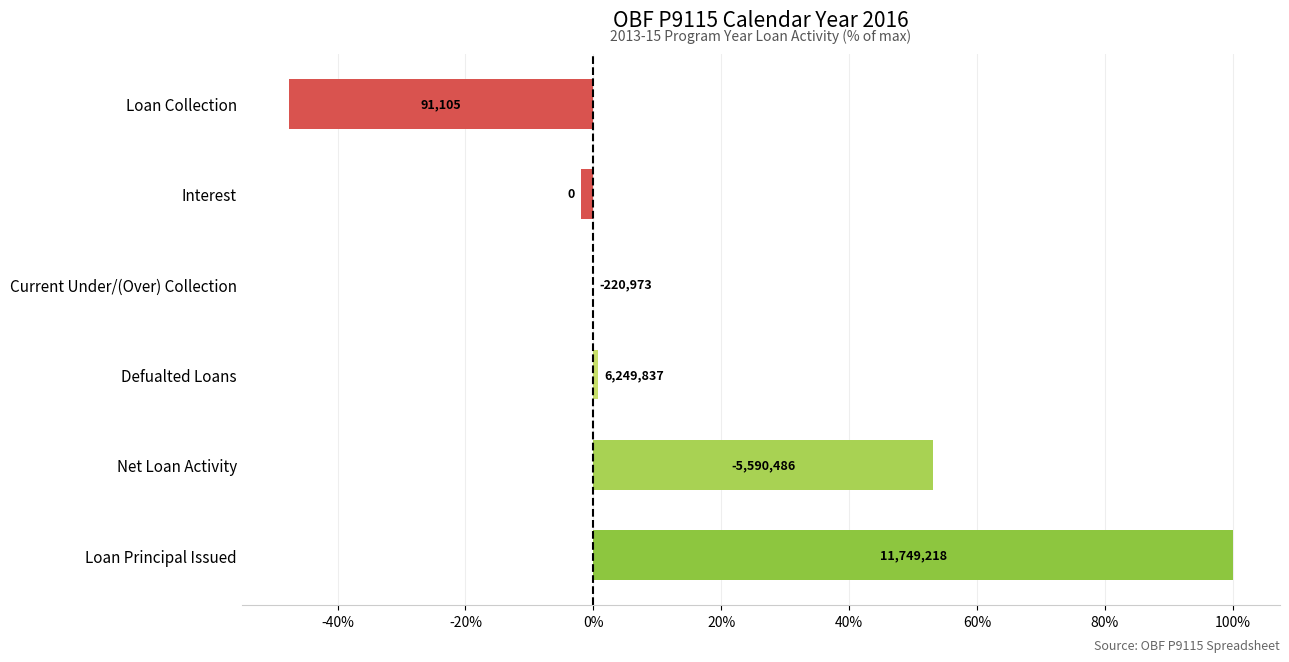

How many distinct data groups are displayed?

1